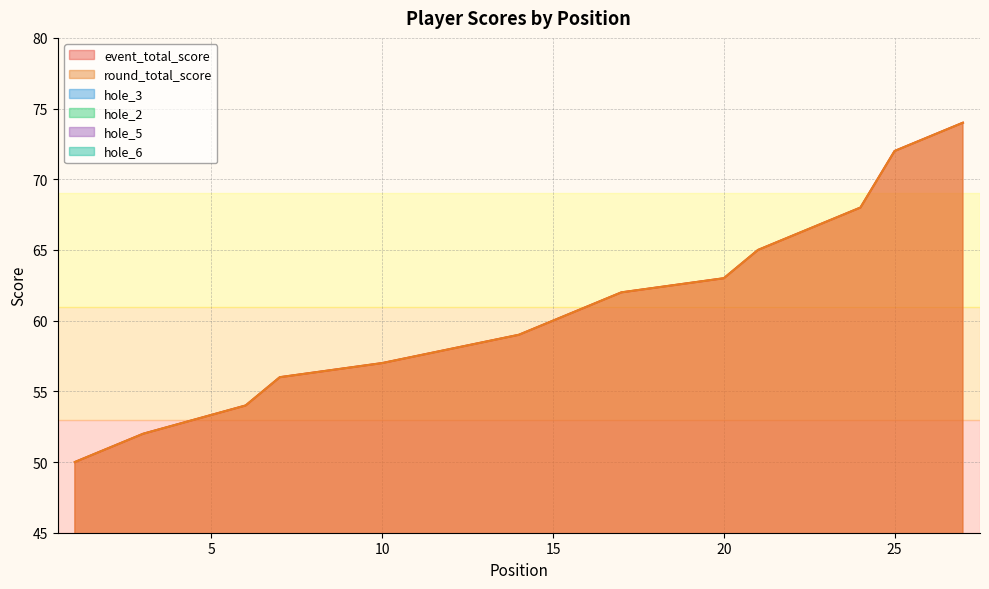

At which label does round_total_score first exceed 59?

16